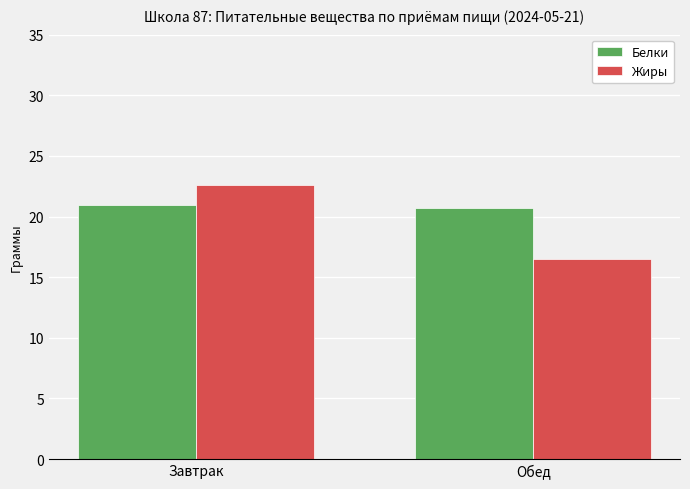

How many groups of bars are there?

2